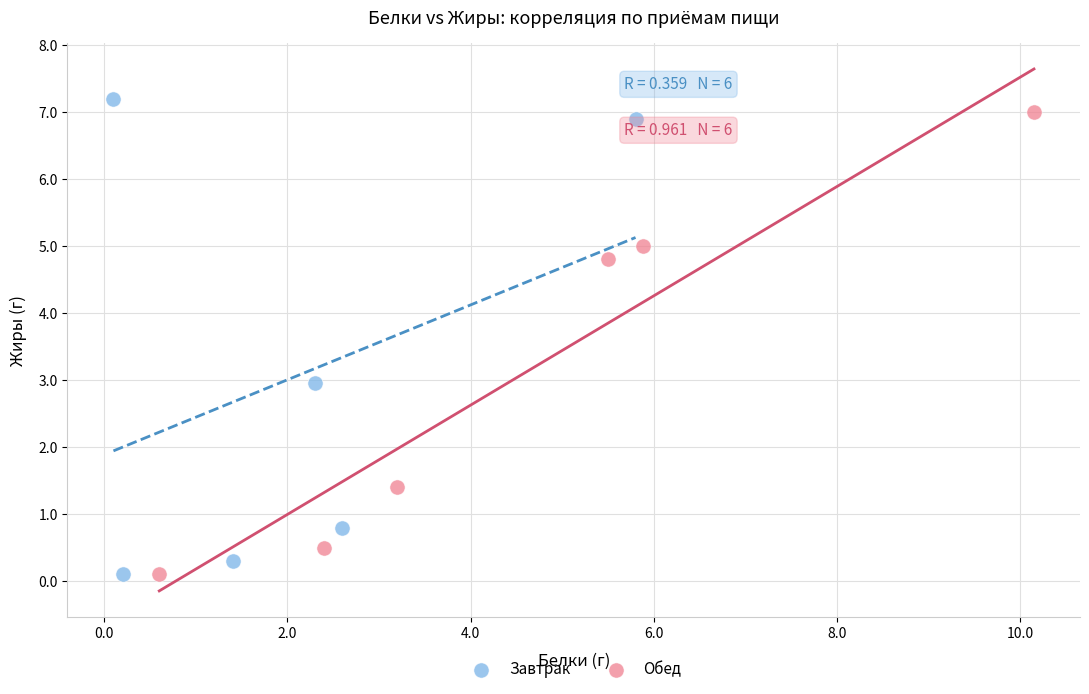

Which series has the largest Y range (max minus min)?

Завтрак